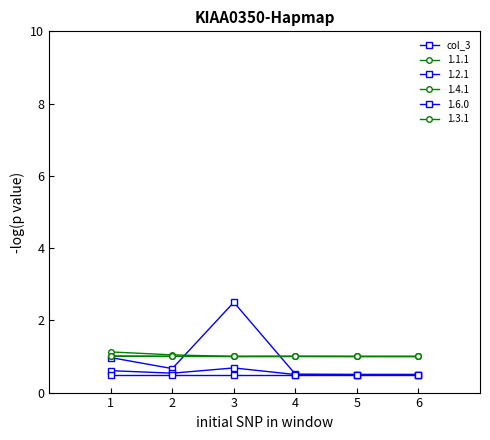

Is this an area chart (filled region under the line)?

No